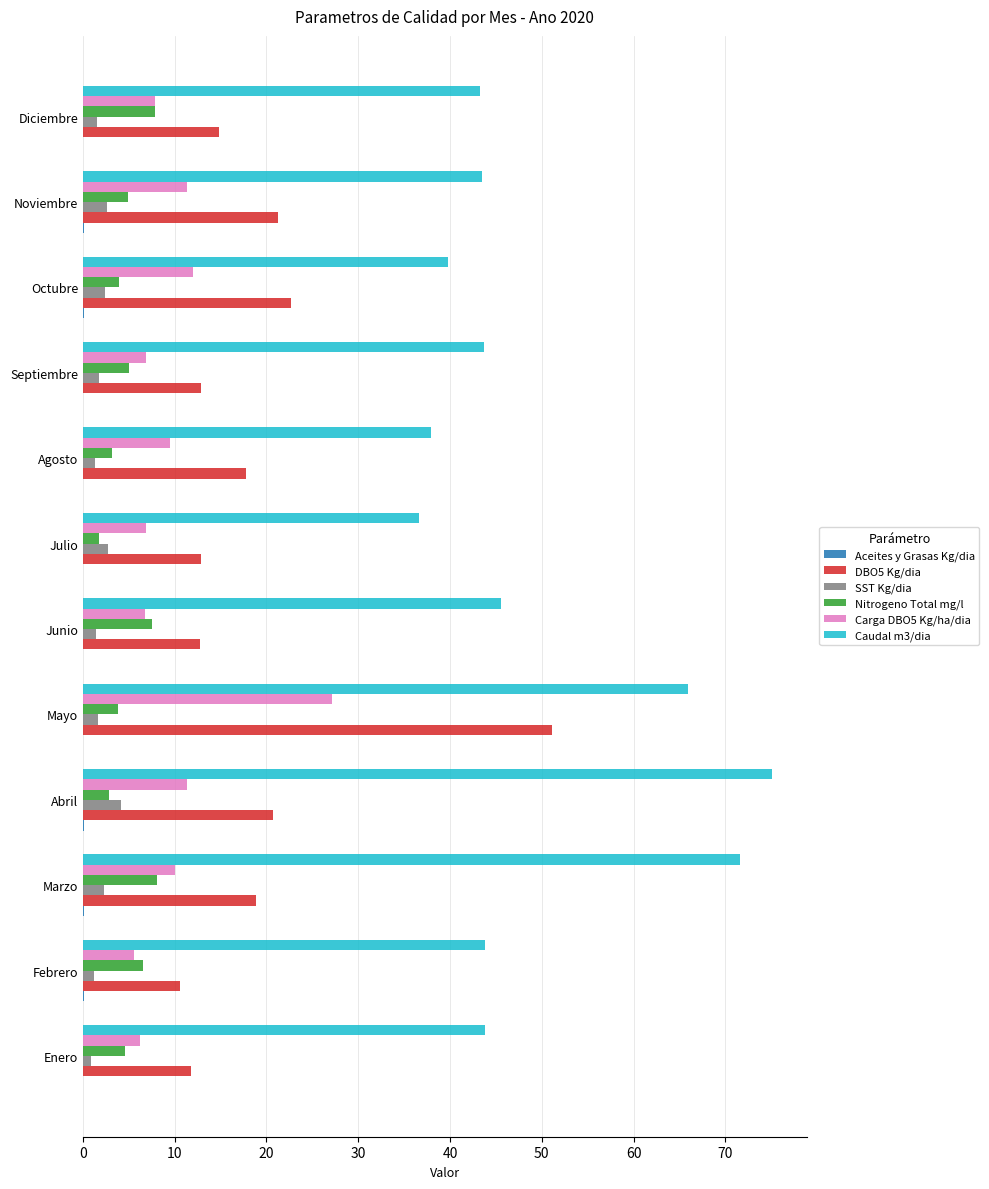

Which series has the largest total across all categories?

Caudal m3/dia